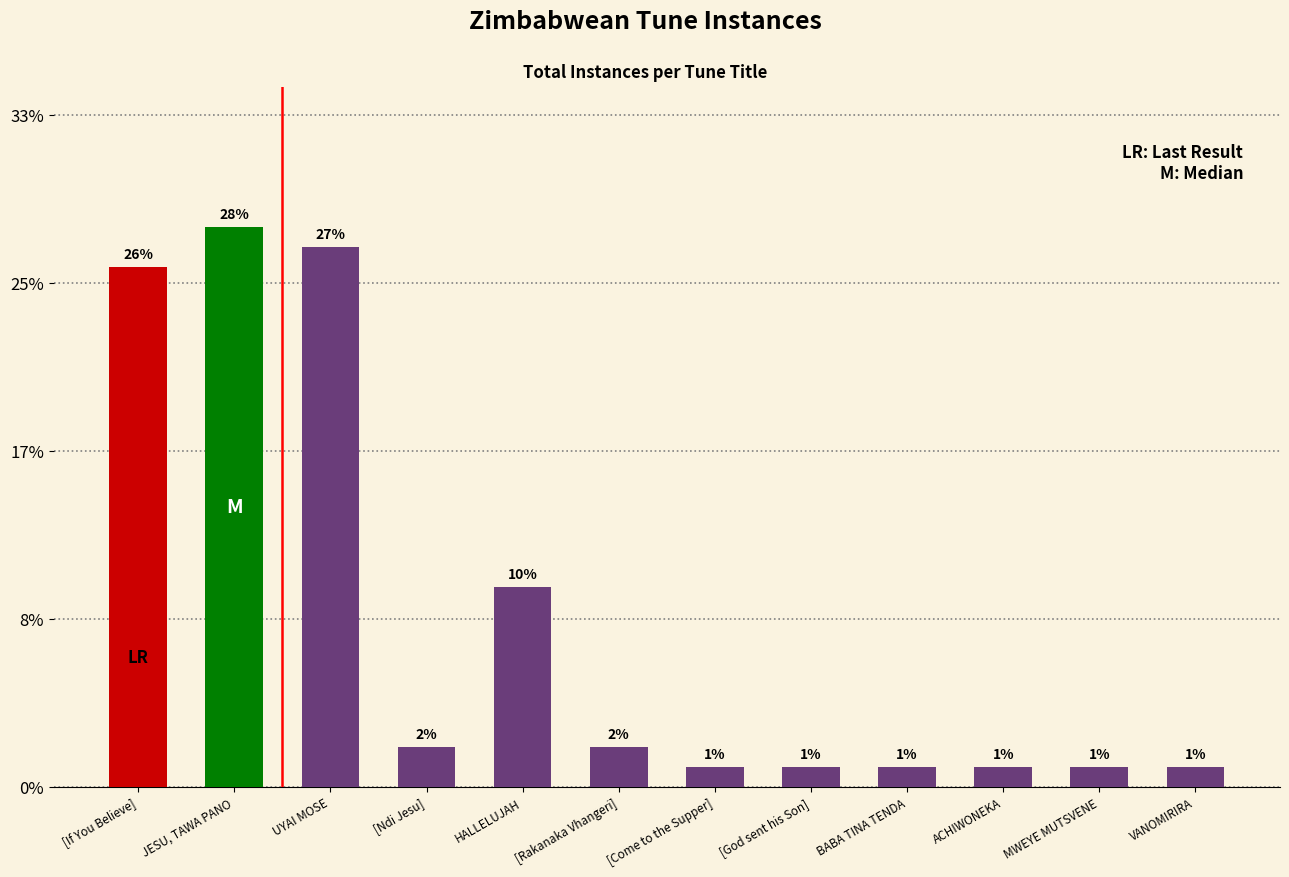

What position from the right is JESU, TAWA PANO?

11